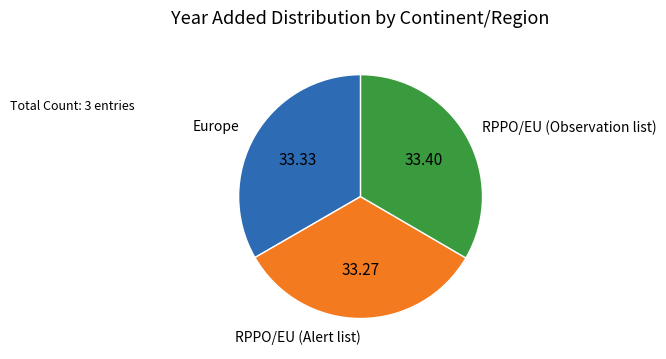

How many segments does this pie chart have?

3